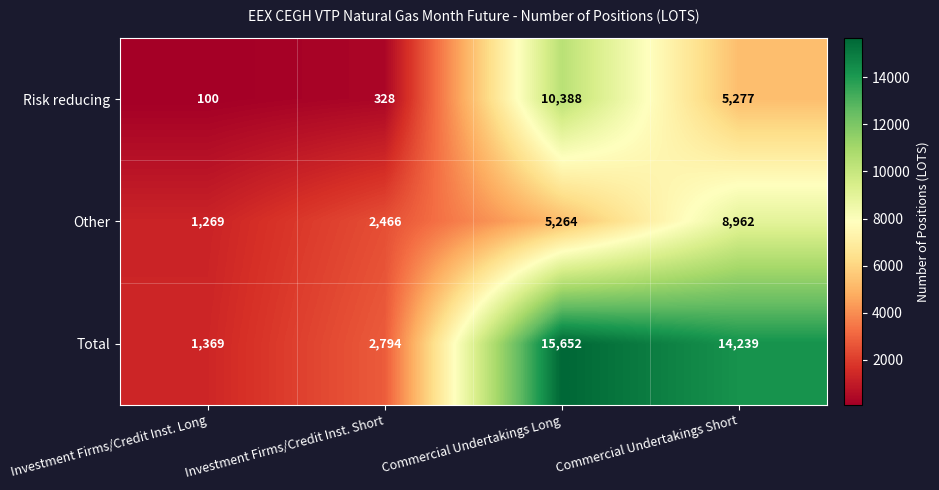

True or false: Risk reducing has a value of 328 at Investment Firms/Credit Inst. Short.

True